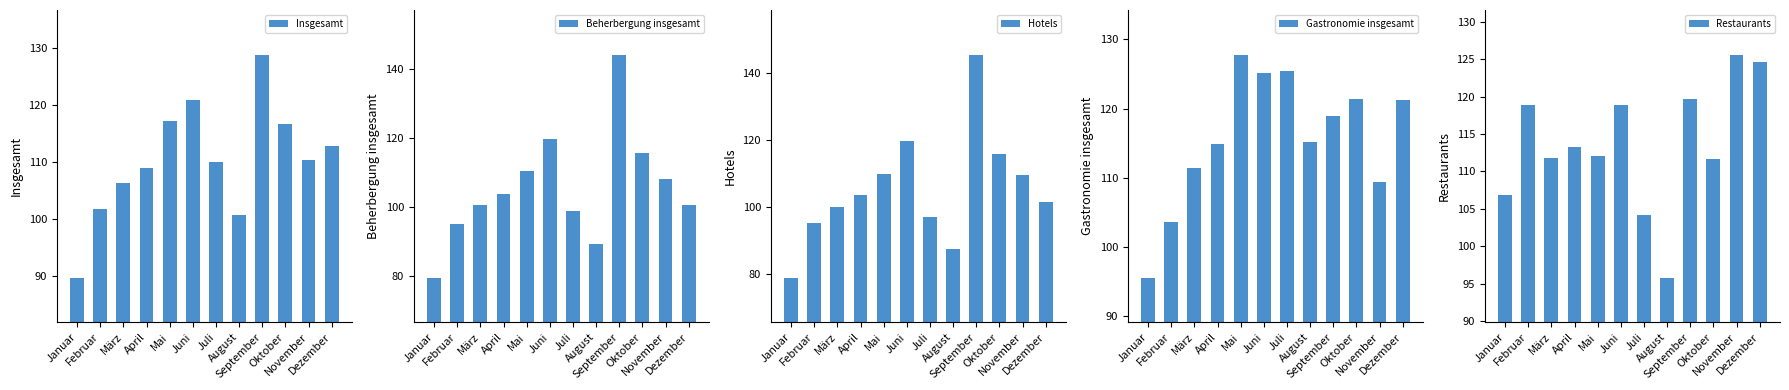

Reading right to left, transcribe all the data shown in this chart.

Insgesamt: Dezember=112.8	November=110.4	Oktober=116.7	September=128.9	August=100.8	Juli=110.1	Juni=121.0	Mai=117.2	April=109.0	März=106.3	Februar=101.7	Januar=89.7
Beherbergung insgesamt: Dezember=100.6	November=108.2	Oktober=115.8	September=144.3	August=89.5	Juli=98.9	Juni=119.8	Mai=110.4	April=103.8	März=100.6	Februar=95.3	Januar=79.6
Hotels: Dezember=101.5	November=109.7	Oktober=115.8	September=145.6	August=87.6	Juli=97.0	Juni=119.8	Mai=109.9	April=103.7	März=100.2	Februar=95.3	Januar=79.0
Gastronomie insgesamt: Dezember=121.2	November=109.4	Oktober=121.4	September=118.9	August=115.2	Juli=125.4	Juni=125.2	Mai=127.8	April=114.9	März=111.5	Februar=103.7	Januar=95.6
Restaurants: Dezember=124.6	November=125.6	Oktober=111.6	September=119.7	August=95.8	Juli=104.2	Juni=118.9	Mai=112.1	April=113.2	März=111.8	Februar=118.9	Januar=106.9